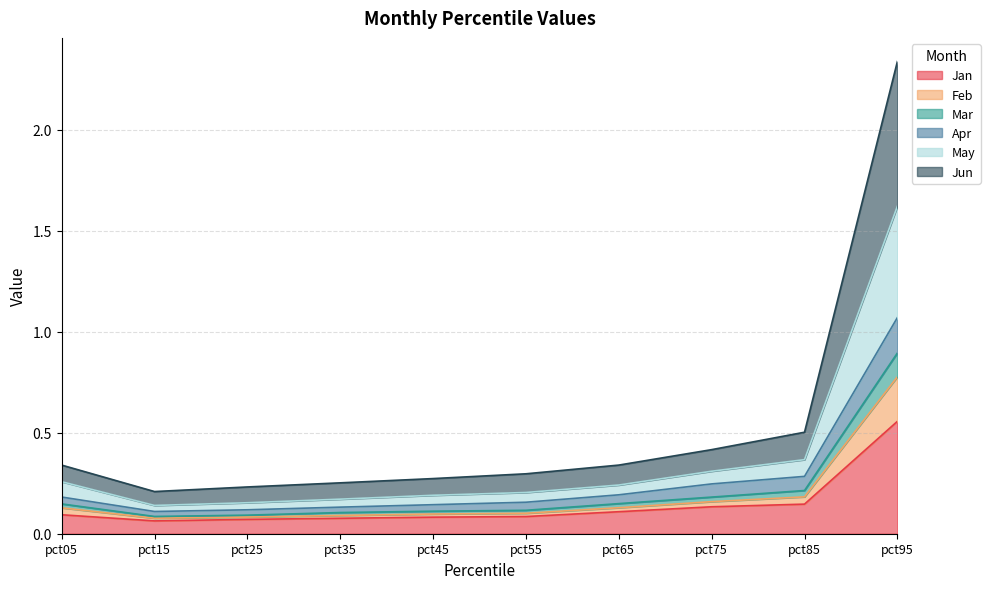

At which category is the sum across all series the highest?

pct95